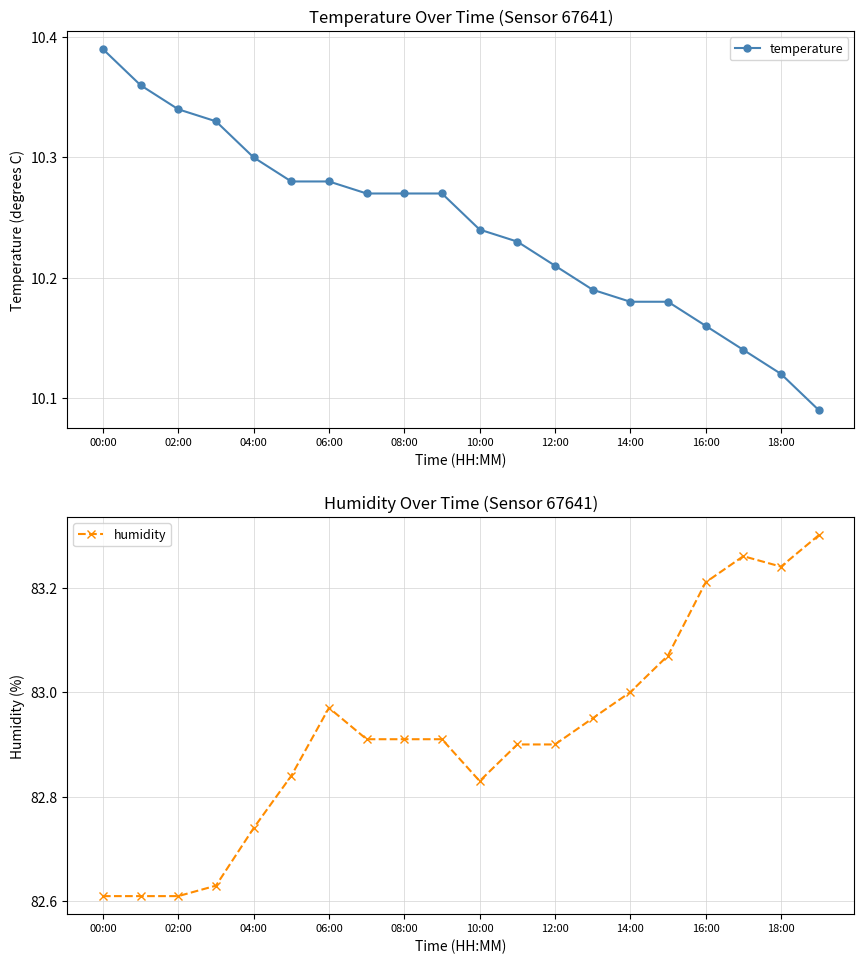

Rank the series by their maximum value, from highest to lowest.

humidity, temperature